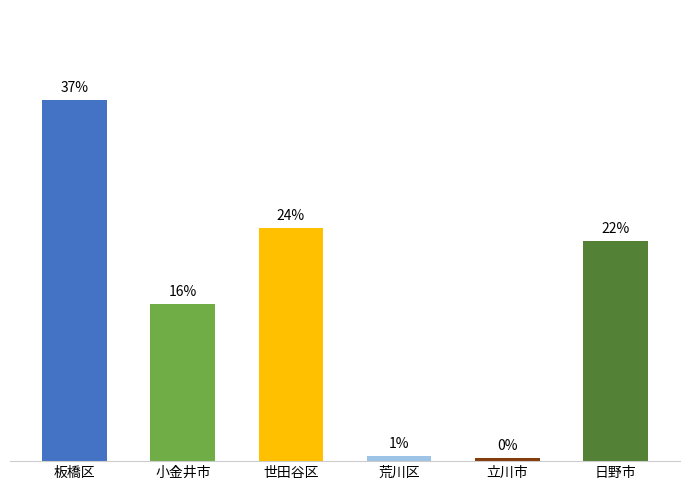

Does the chart contain any negative values?

No